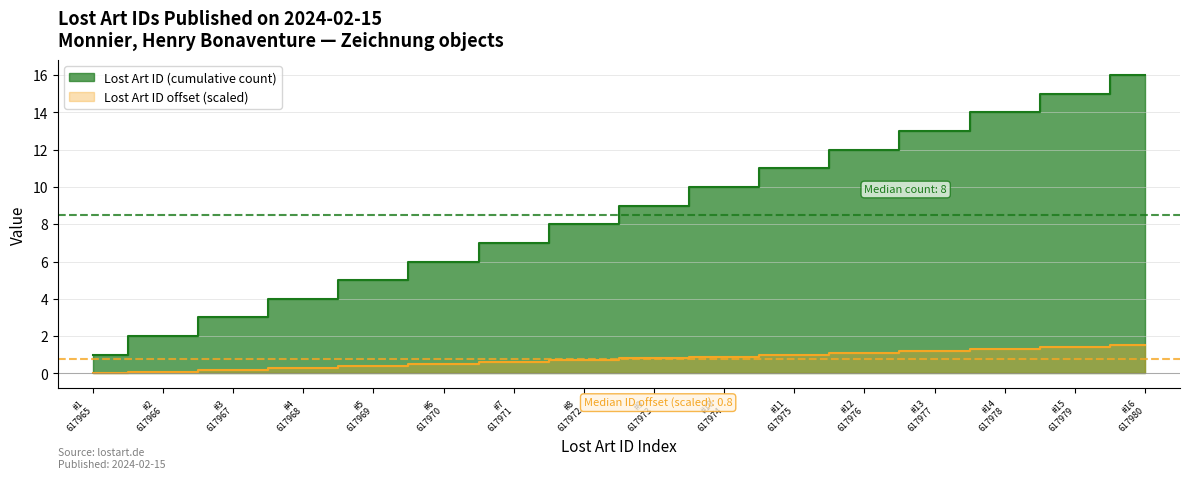

At which label is the value closest to 8?

#8 617972